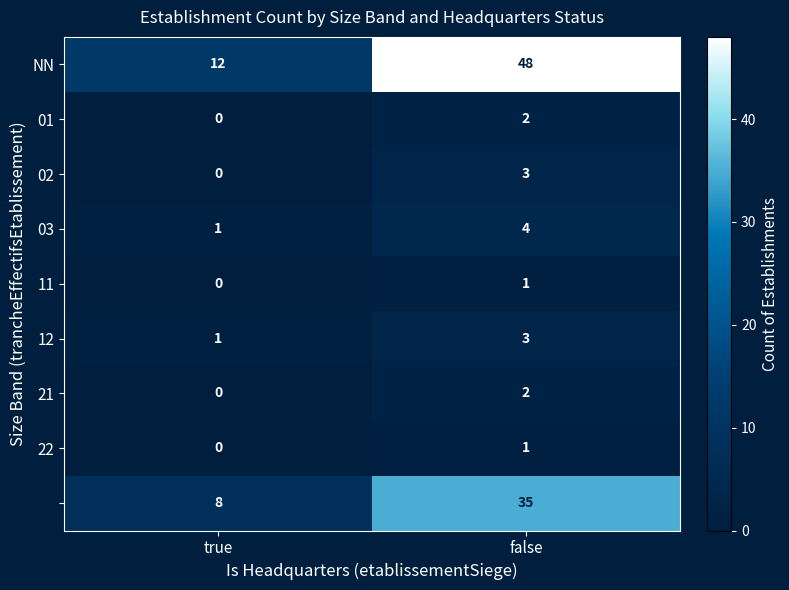

At which category is the sum across all series the highest?

false